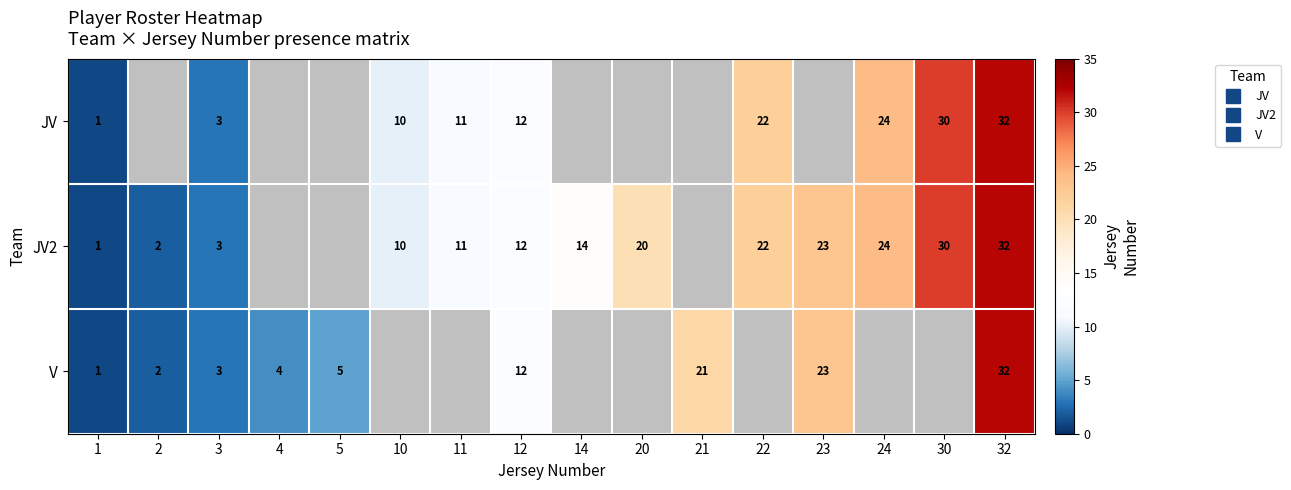

Between 11 and 14, which series saw the biggest shift?

JV2